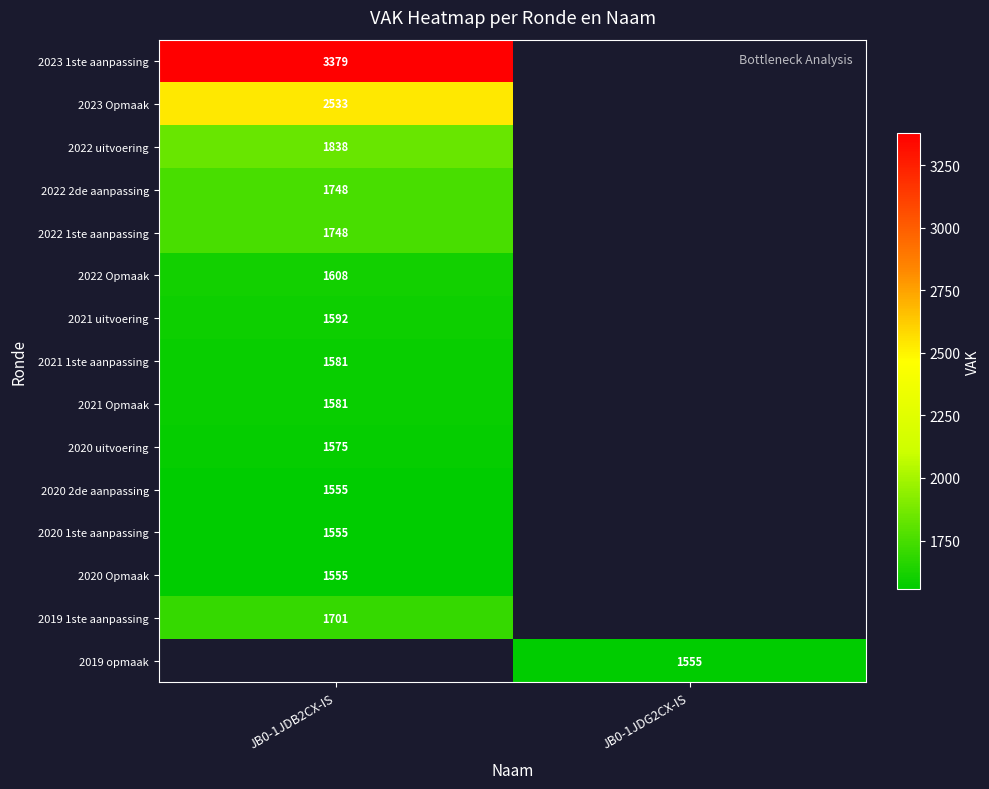

At how many categories does at least one series exceed 3148?

1